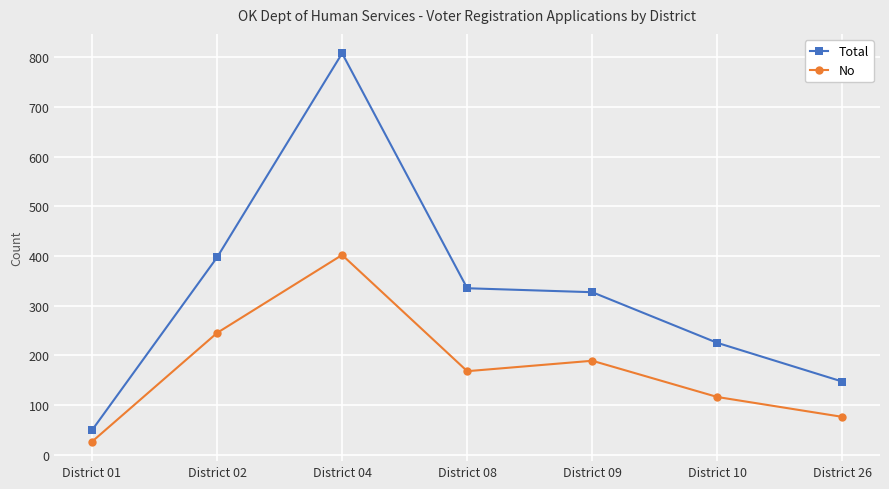

True or false: Total has a value of 201 at District 26.

False